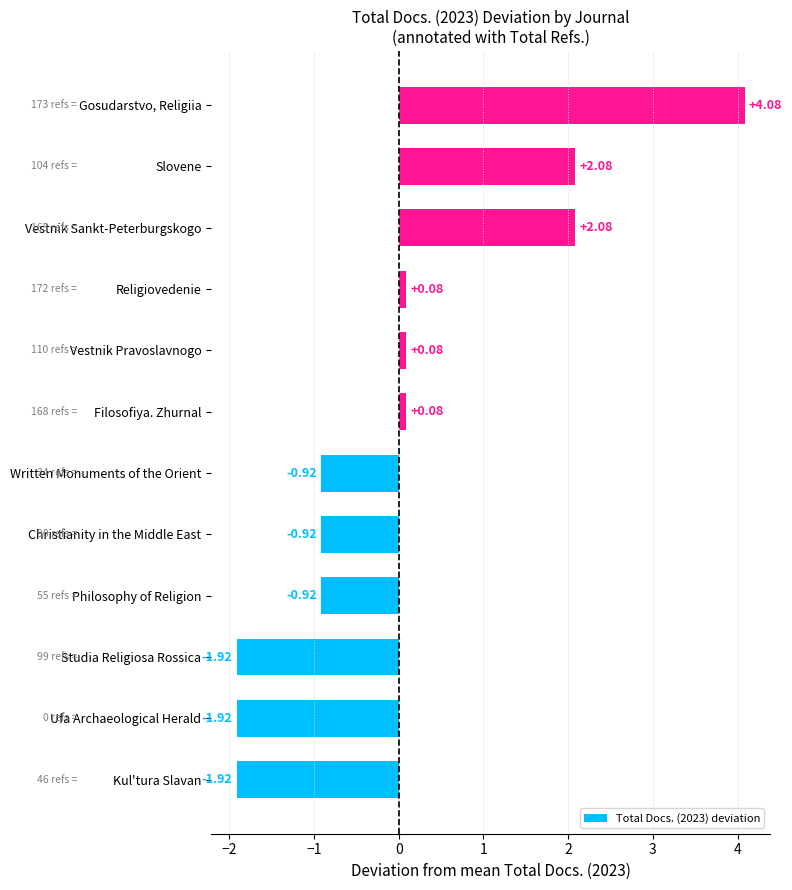

What is the difference between the maximum and second lowest values?

6.0